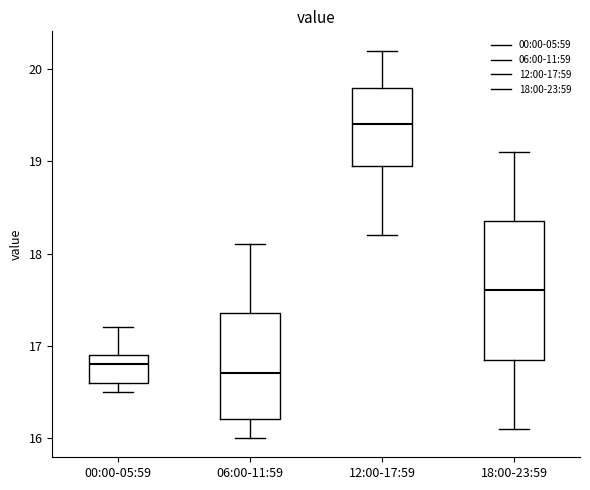

Where is the upper edge of the box for 00:00-05:59 on the y-axis? The values are not printed on the chart, so give them approximately, as read against the axis.

16.9